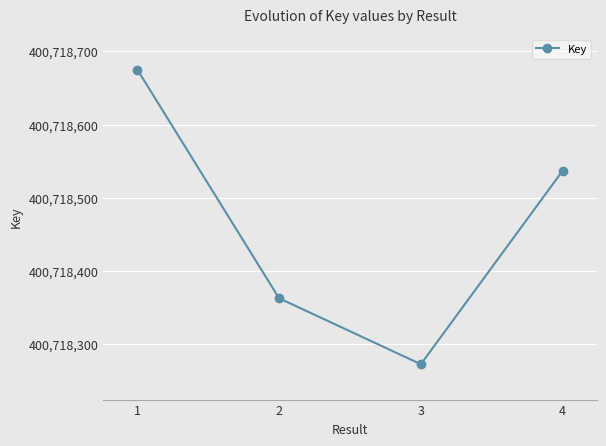

What is the ratio of the value at 2 to the value at 3?

1.0